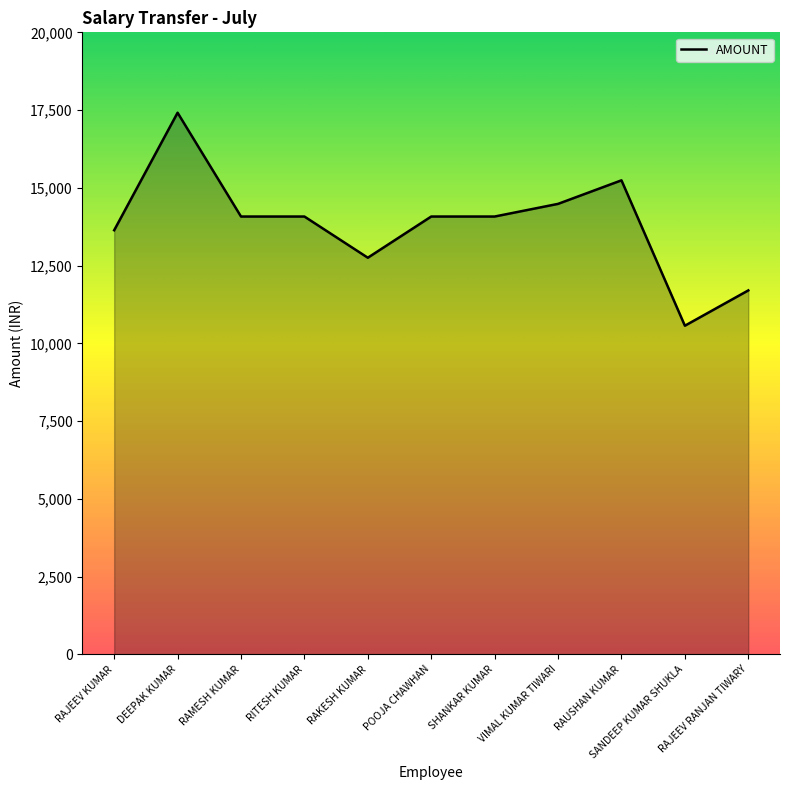

At which category does the chart reach its minimum across all series?

SANDEEP KUMAR SHUKLA